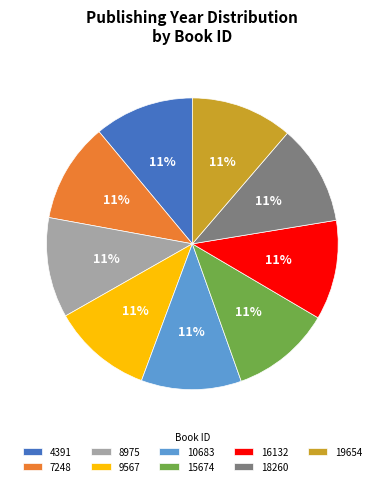

Is the sum of 19654 and 8975 greater than half?

No